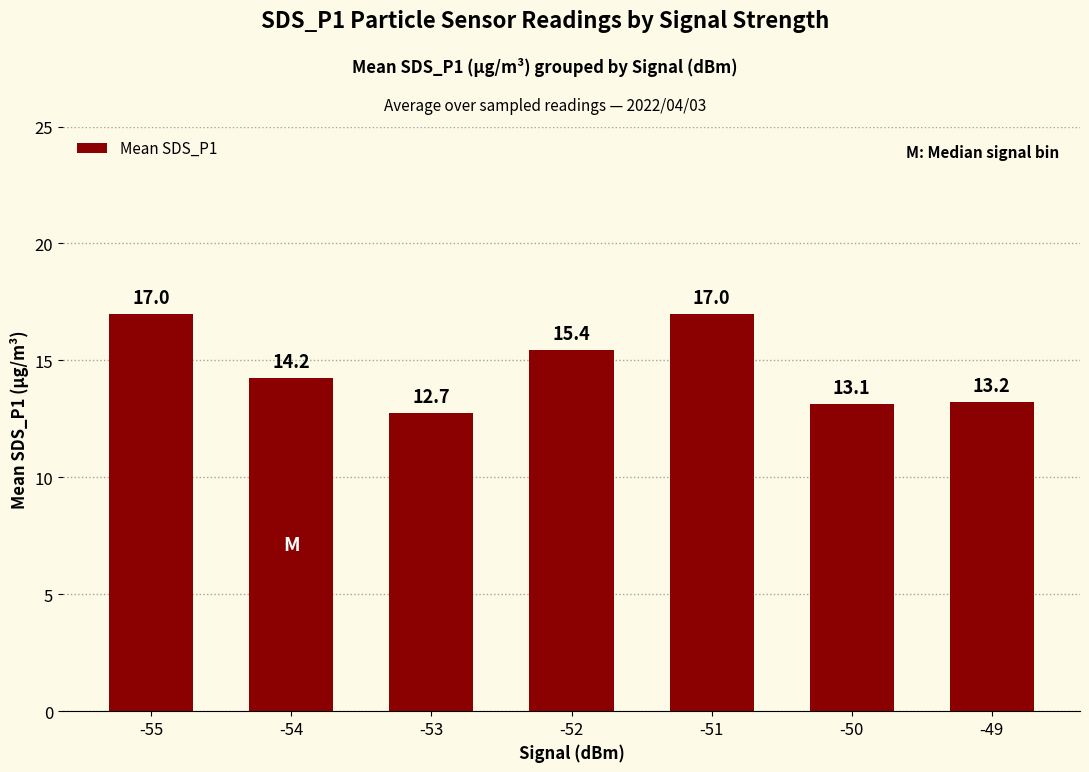

What is the ratio of the value at -53 to the value at -55?

0.7